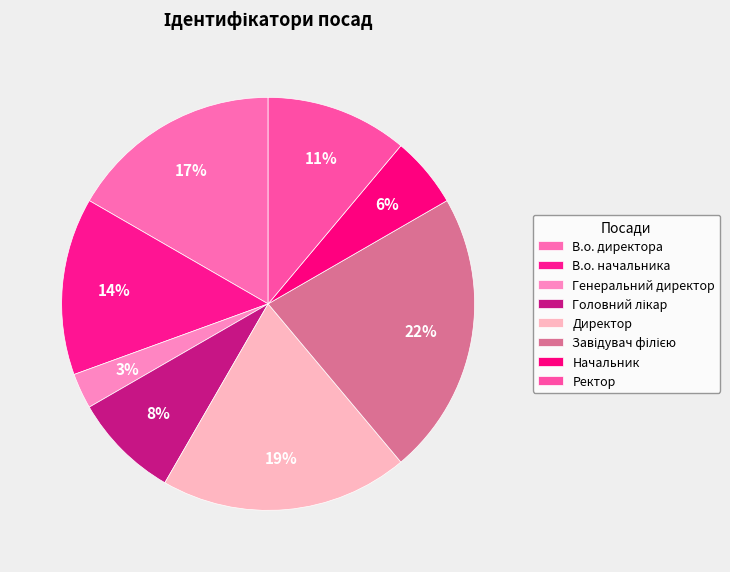

Is there a majority slice in this chart?

No